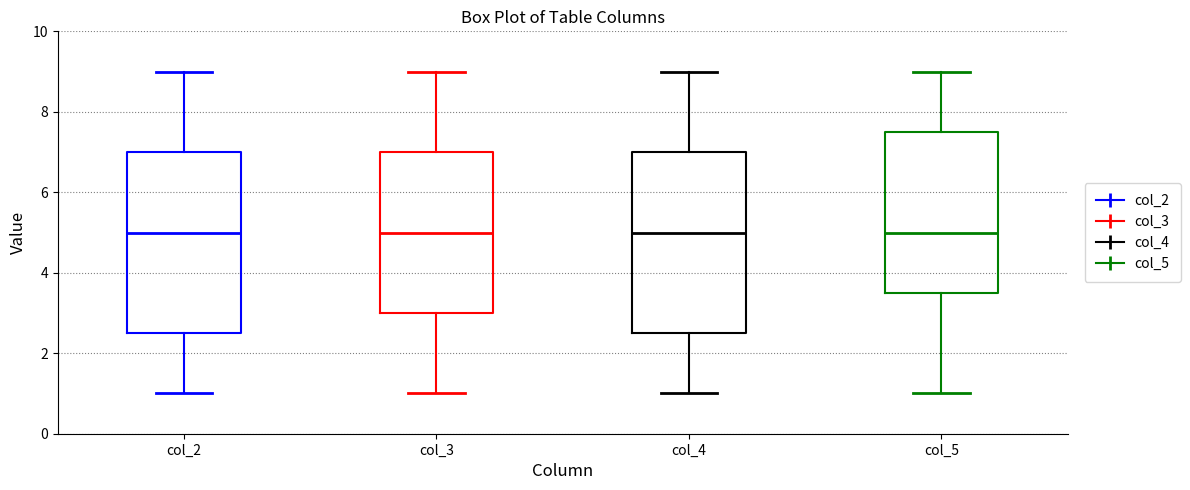

Reading left to right, transcribe this box plot: for each box, give where its median line is, the range the box spans, and where its two whiskers end, as read against the y-axis. The values are not printed on the chart, so give them approximately, as read against the axis.

col_2: median 5.0, box 2.6 to 7.0, whiskers 1.0 to 9.0
col_3: median 5.0, box 3.0 to 7.0, whiskers 1.0 to 9.0
col_4: median 5.0, box 2.6 to 7.0, whiskers 1.0 to 9.0
col_5: median 5.0, box 3.6 to 7.6, whiskers 1.0 to 9.0